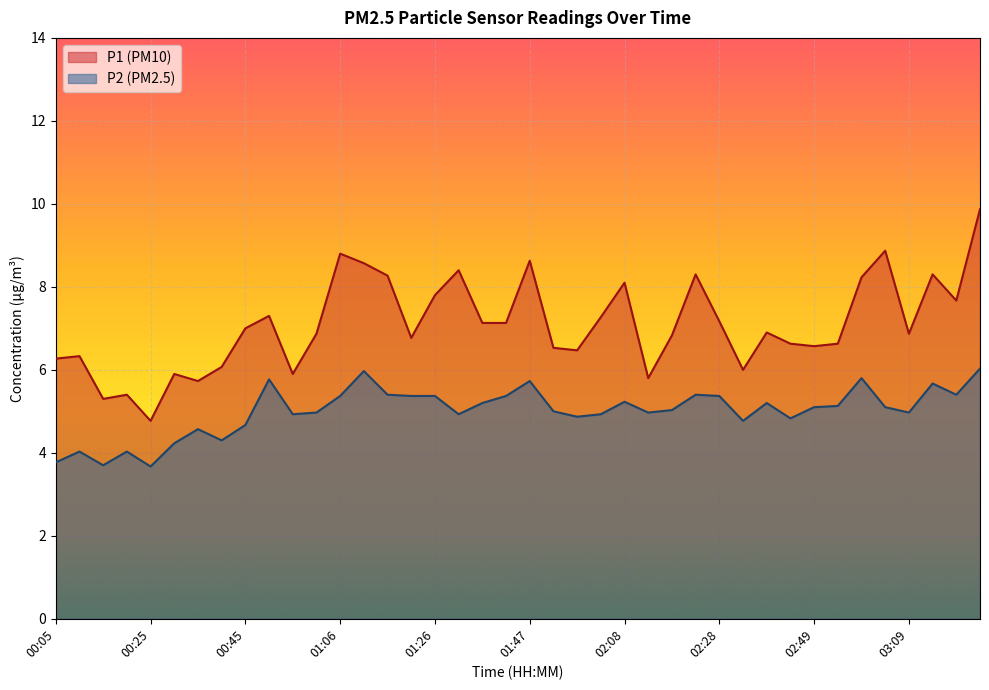

How many distinct data groups are displayed?

2